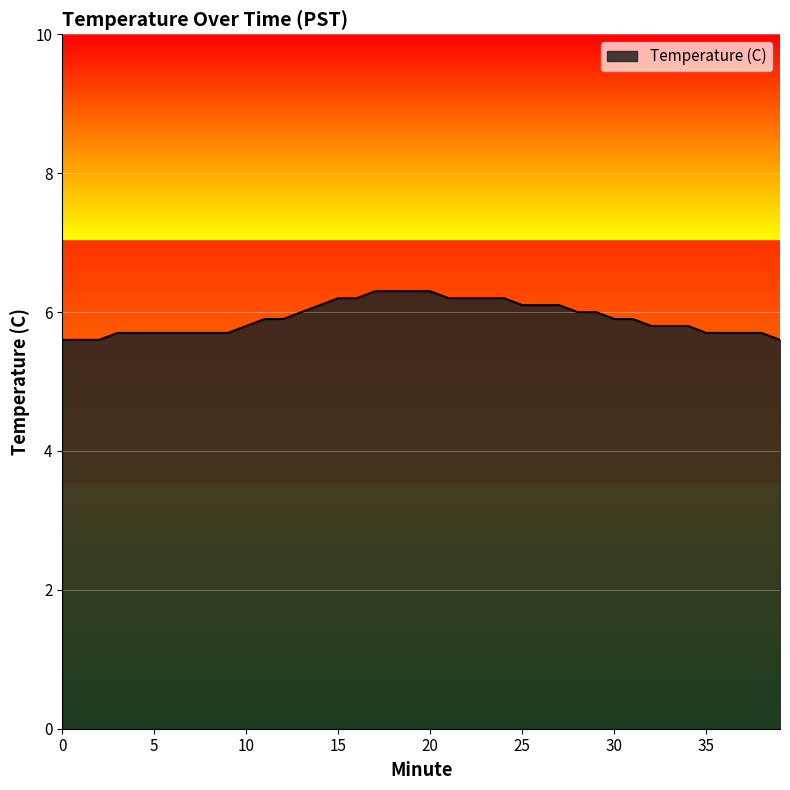

What is the difference between the maximum and minimum values?

0.7